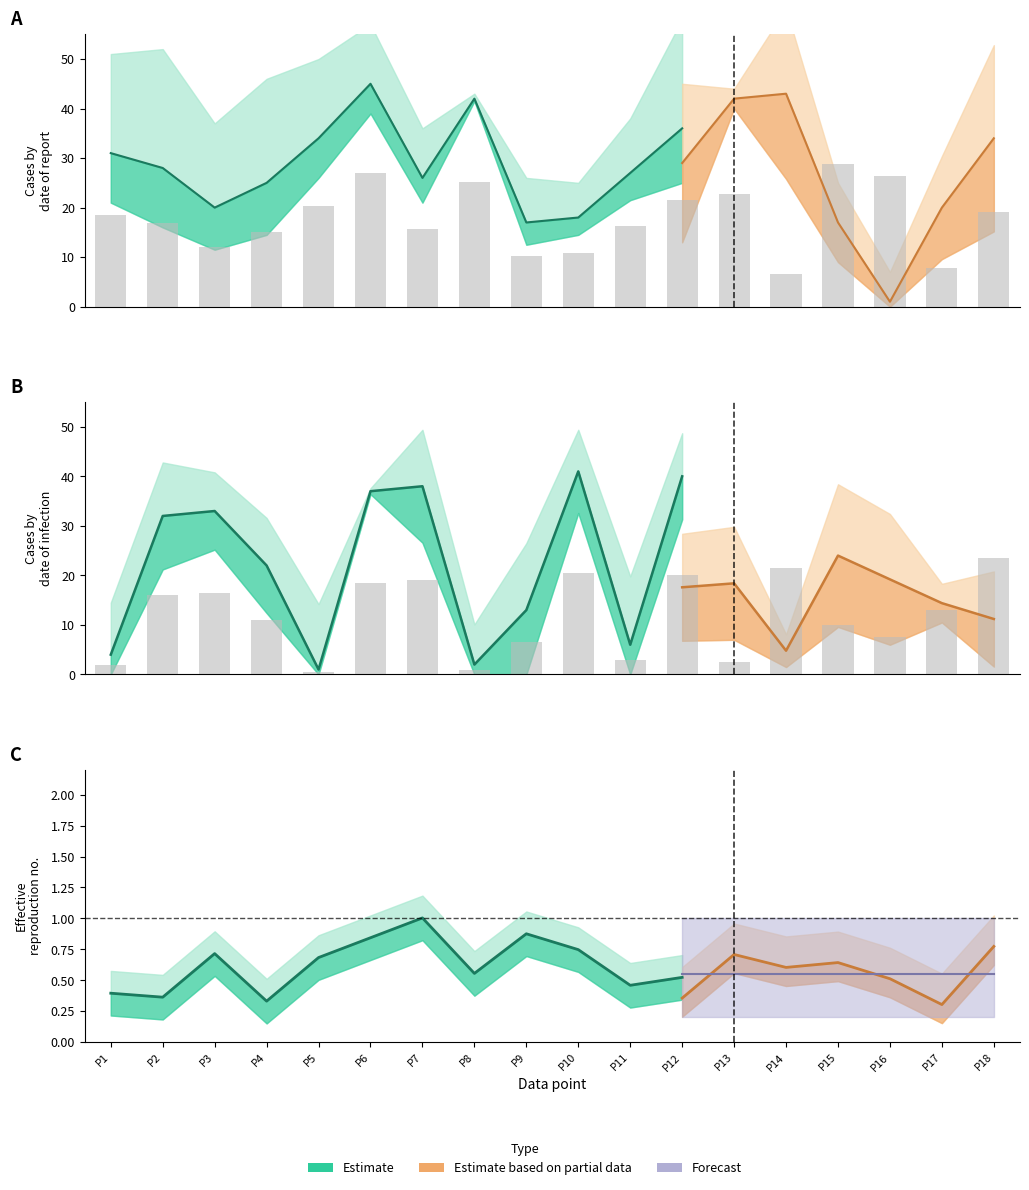

Are the bars grouped side by side (vs. stacked)?

Yes